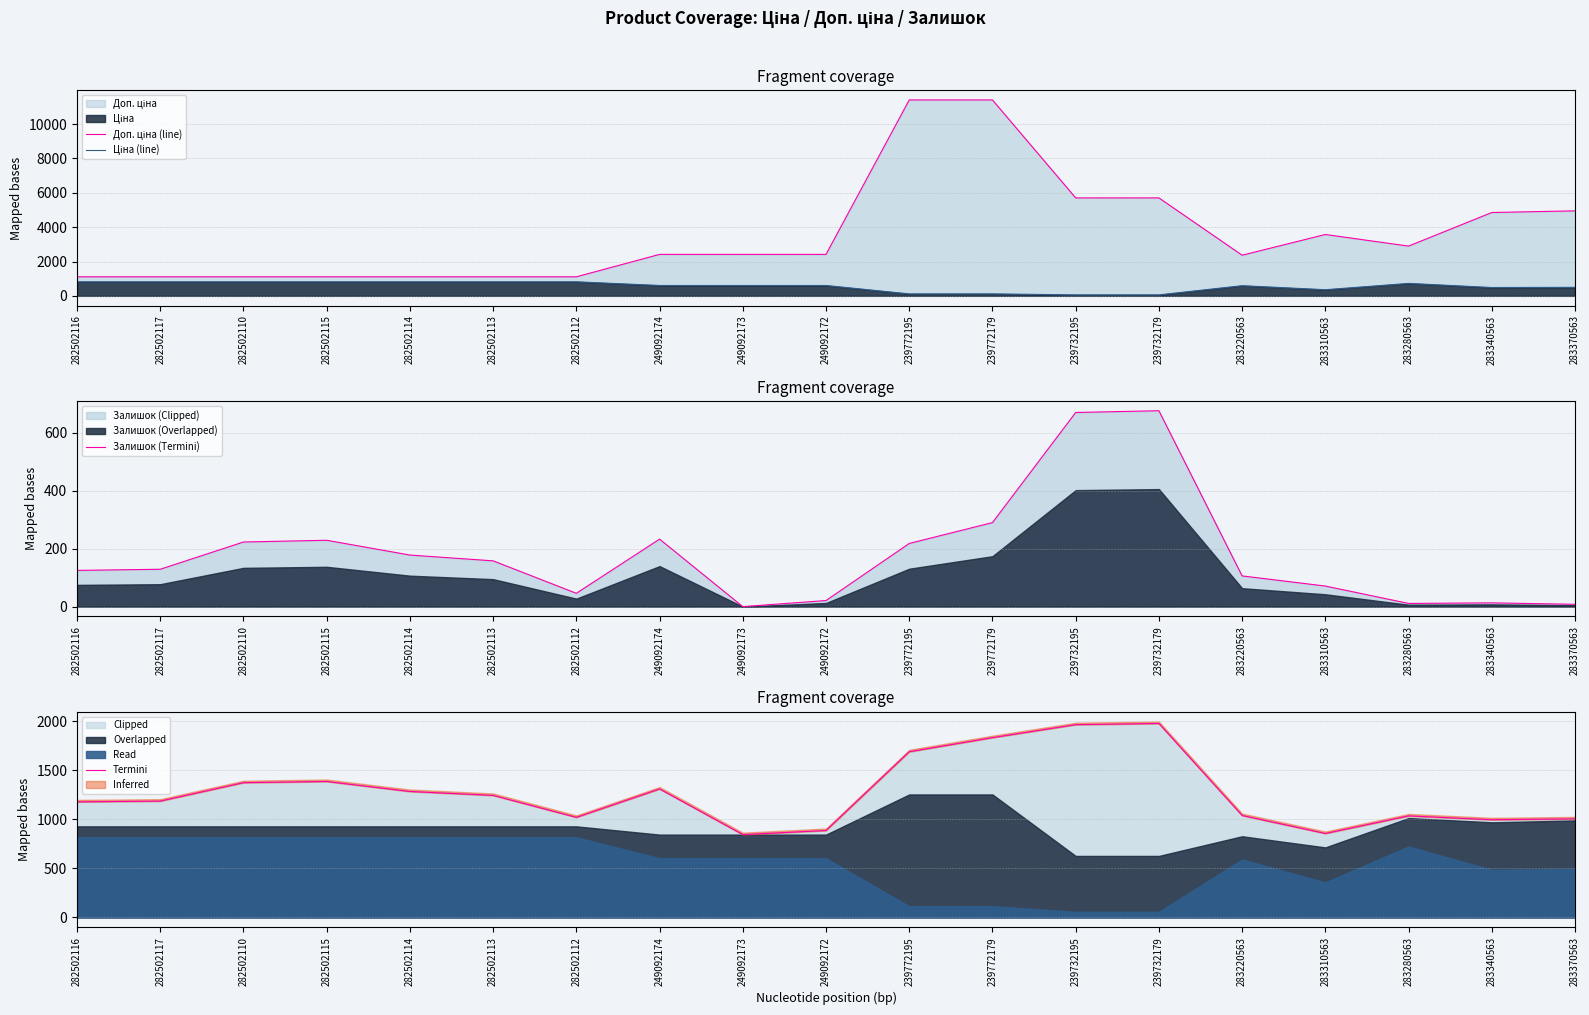

What is the difference between the maximum and minimum values in the Доп. ціна (line) series?

10300.8